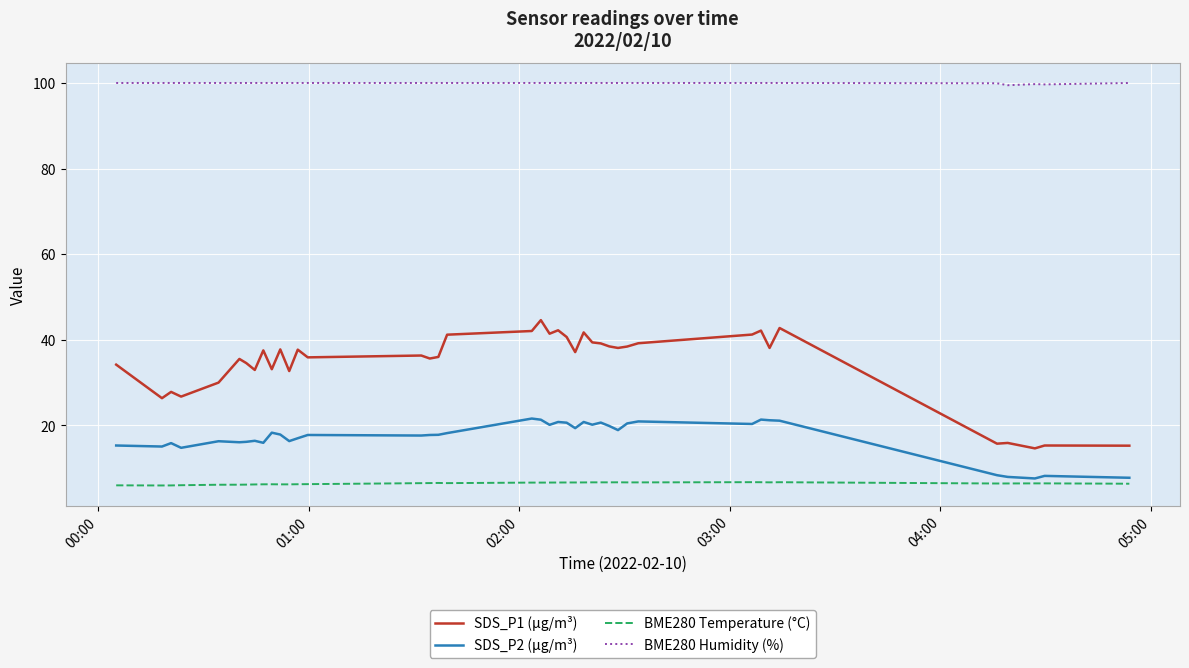

Which series has the largest total across all categories?

BME280 Humidity (%)